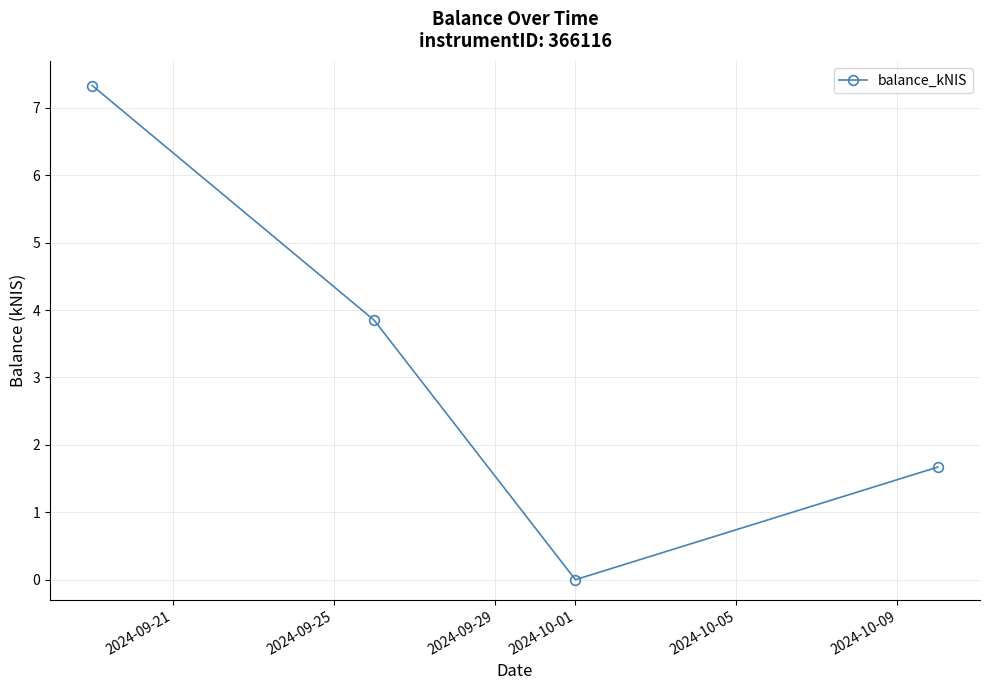

What is the maximum value shown in the chart?

7.3